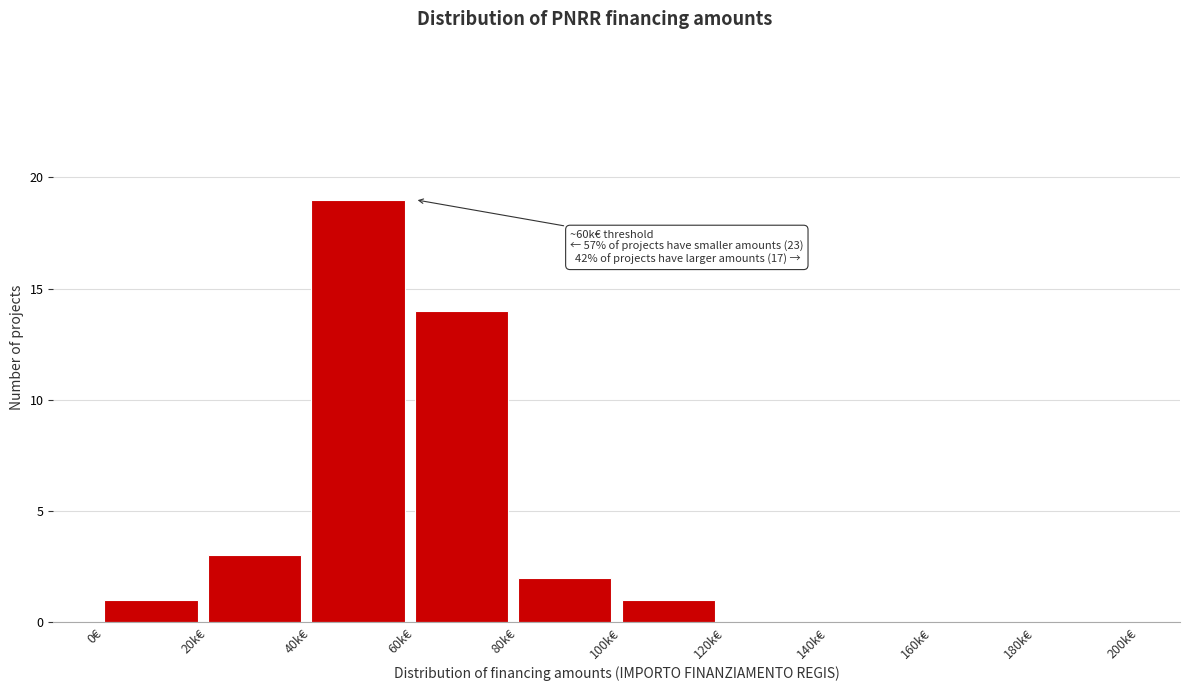

Reading left to right, list all the values displayed in this chart.

0€=1	20k€=3	40k€=19	60k€=14	80k€=2	100k€=1	120k€=0	140k€=0	160k€=0	180k€=0